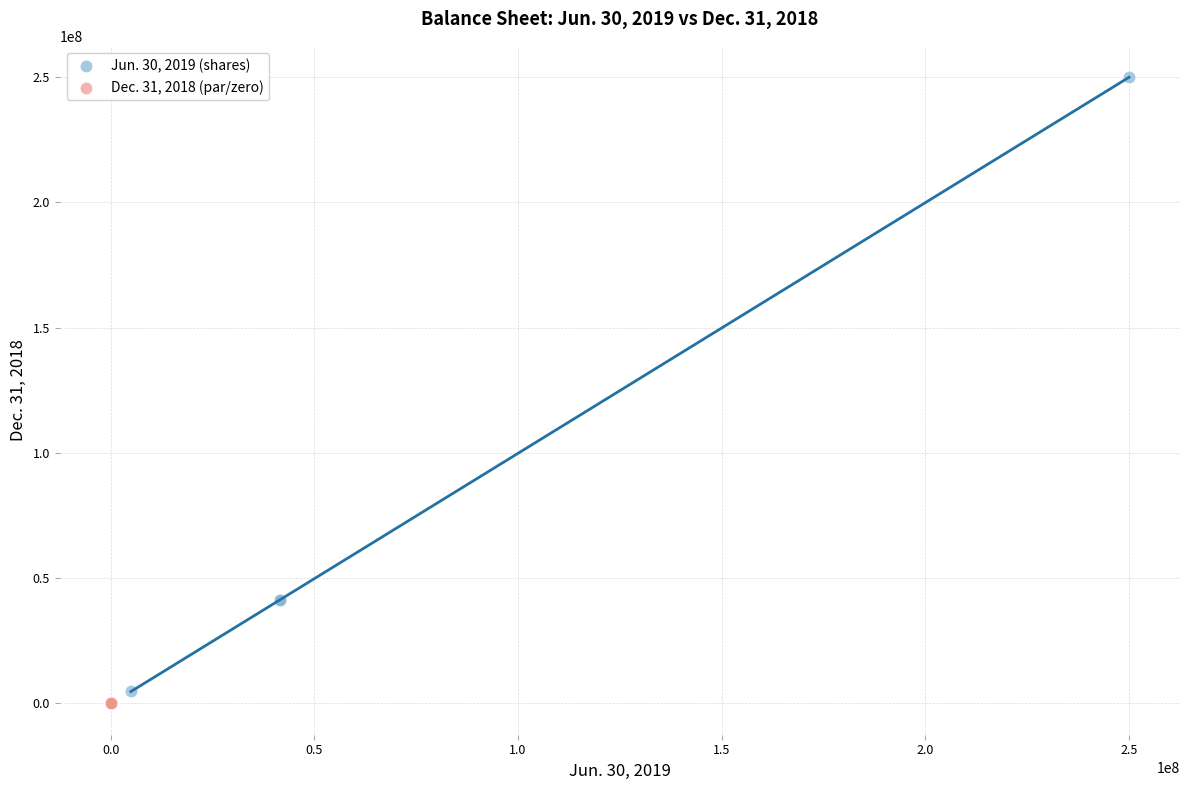

Which series reaches the minimum Y coordinate?

Dec. 31, 2018 (par/zero)